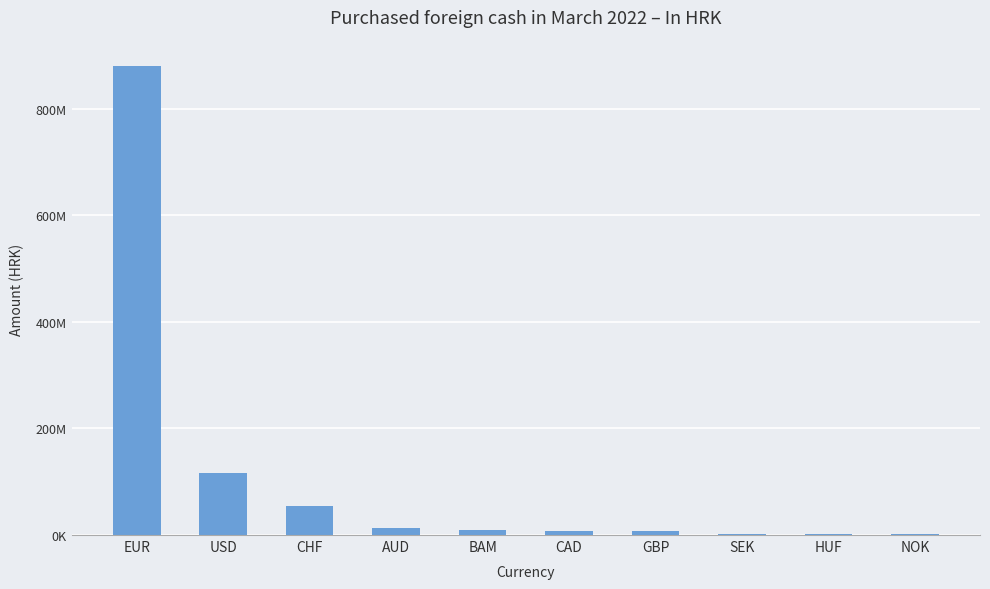

Are the bars horizontal?

No